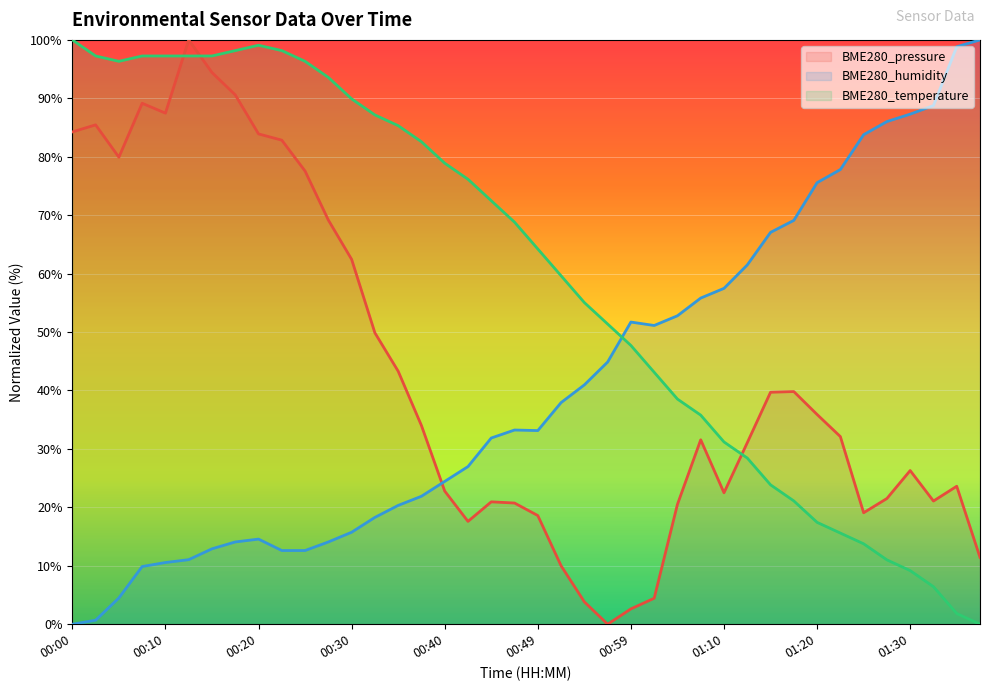

Does the chart display data point markers on the line(s)?

No